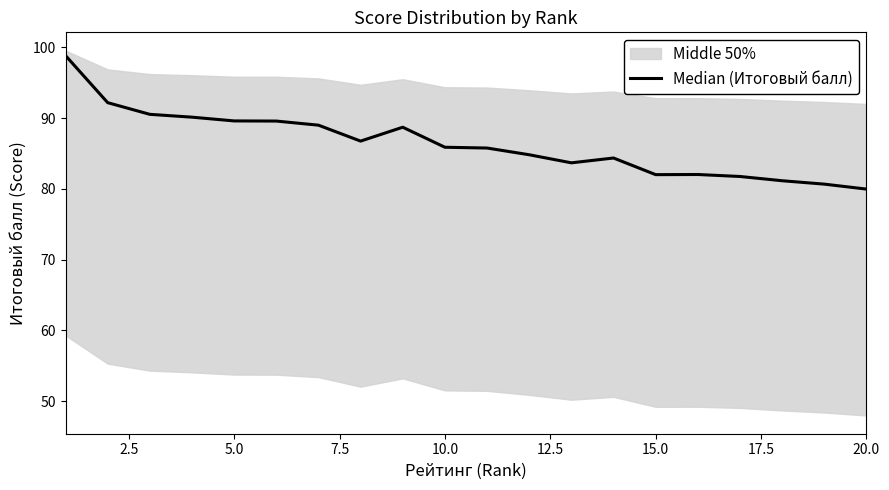

What is the minimum value shown in the chart?

80.0